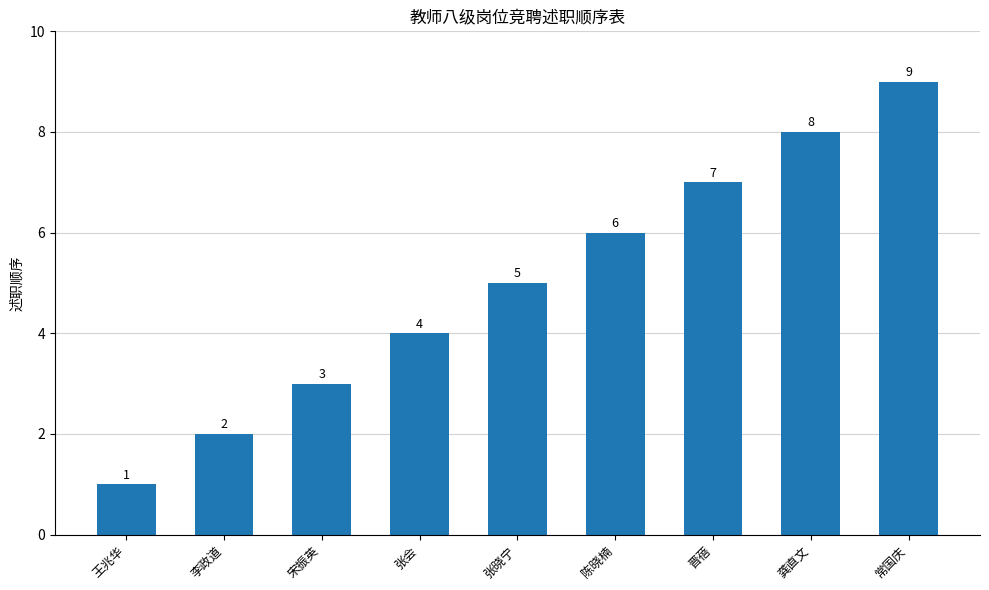

What is the value of the 1st bar from the left?

1